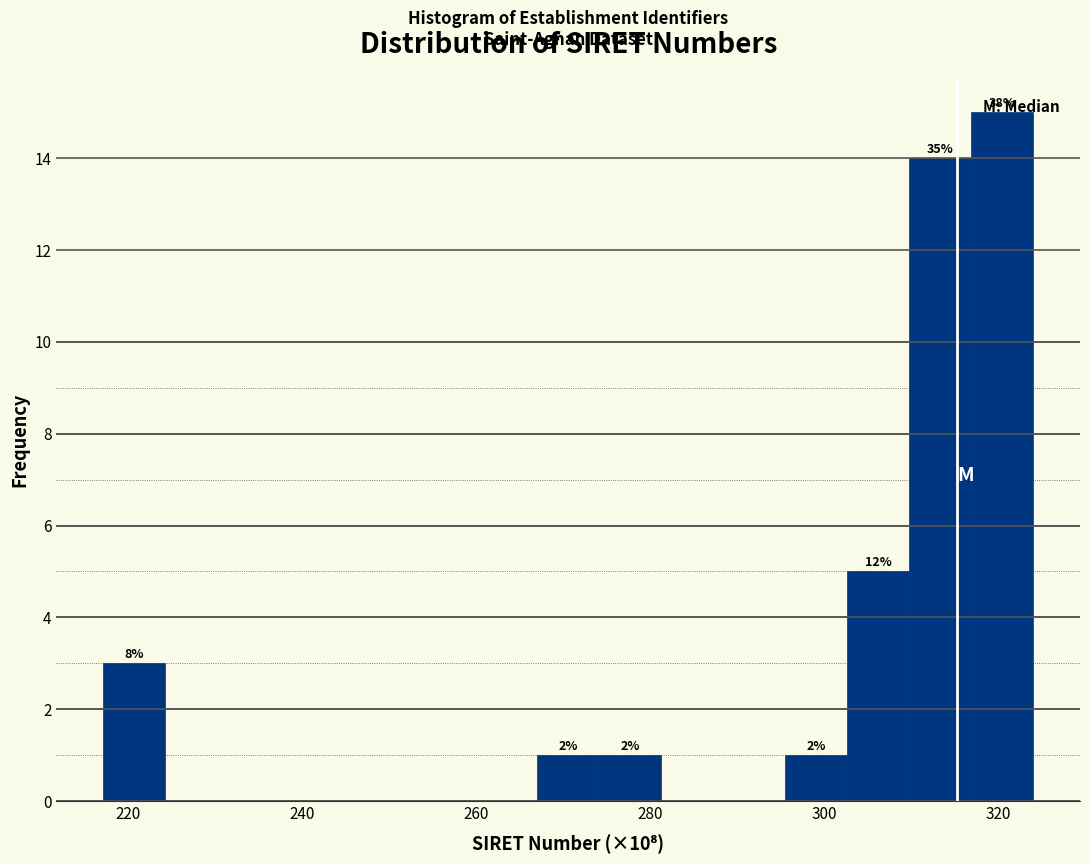

Around what value on the x-axis is the tallest bar? Give the approximate position of its centre, as read against the axis.

320